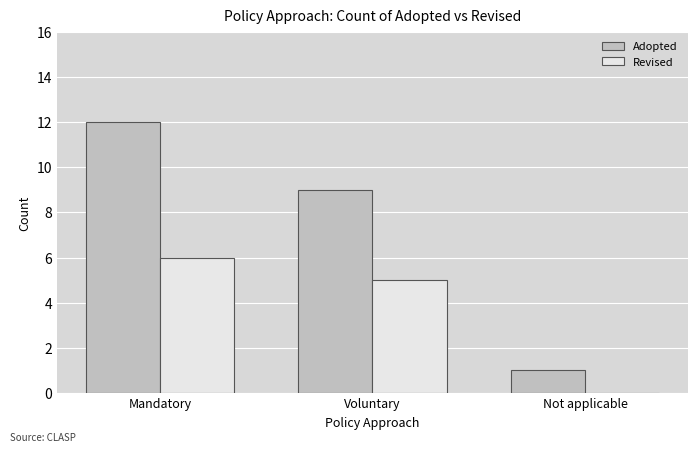

What is the sum of all Revised values?

11